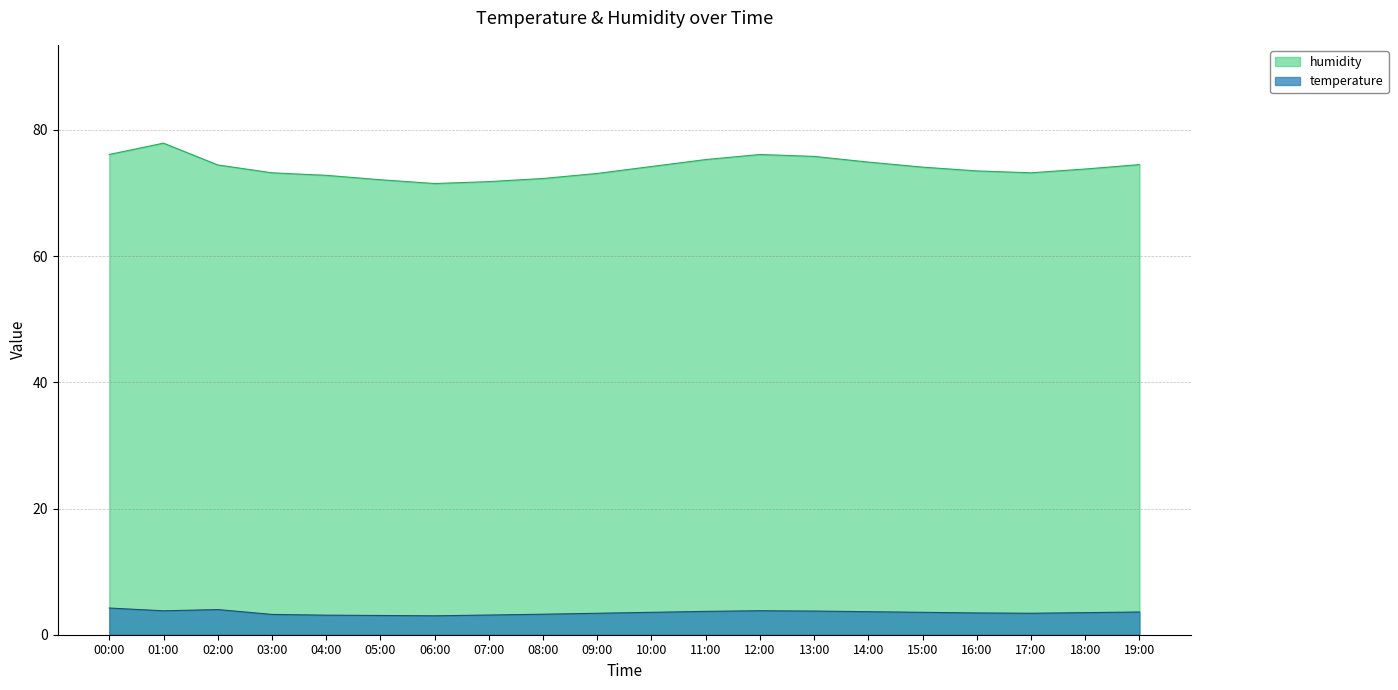

How many lines are shown in the chart?

2